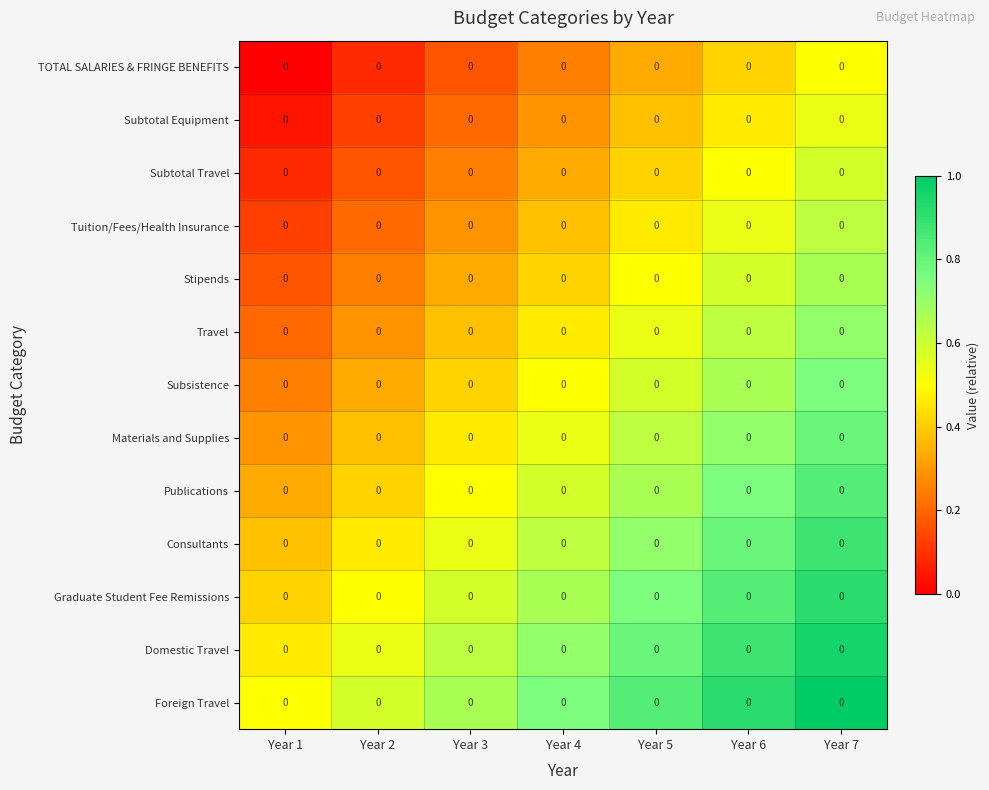

Reading left to right, list all the values displayed in this chart.

TOTAL SALARIES & FRINGE BENEFITS: Year 1=0.0	Year 2=0.0	Year 3=0.0	Year 4=0.0	Year 5=0.0	Year 6=0.0	Year 7=0.0
Subtotal Equipment: Year 1=0.0	Year 2=0.0	Year 3=0.0	Year 4=0.0	Year 5=0.0	Year 6=0.0	Year 7=0.0
Subtotal Travel: Year 1=0.0	Year 2=0.0	Year 3=0.0	Year 4=0.0	Year 5=0.0	Year 6=0.0	Year 7=0.0
Tuition/Fees/Health Insurance: Year 1=0.0	Year 2=0.0	Year 3=0.0	Year 4=0.0	Year 5=0.0	Year 6=0.0	Year 7=0.0
Stipends: Year 1=0.0	Year 2=0.0	Year 3=0.0	Year 4=0.0	Year 5=0.0	Year 6=0.0	Year 7=0.0
Travel: Year 1=0.0	Year 2=0.0	Year 3=0.0	Year 4=0.0	Year 5=0.0	Year 6=0.0	Year 7=0.0
Subsistence: Year 1=0.0	Year 2=0.0	Year 3=0.0	Year 4=0.0	Year 5=0.0	Year 6=0.0	Year 7=0.0
Materials and Supplies: Year 1=0.0	Year 2=0.0	Year 3=0.0	Year 4=0.0	Year 5=0.0	Year 6=0.0	Year 7=0.0
Publications: Year 1=0.0	Year 2=0.0	Year 3=0.0	Year 4=0.0	Year 5=0.0	Year 6=0.0	Year 7=0.0
Consultants: Year 1=0.0	Year 2=0.0	Year 3=0.0	Year 4=0.0	Year 5=0.0	Year 6=0.0	Year 7=0.0
Graduate Student Fee Remissions: Year 1=0.0	Year 2=0.0	Year 3=0.0	Year 4=0.0	Year 5=0.0	Year 6=0.0	Year 7=0.0
Domestic Travel: Year 1=0.0	Year 2=0.0	Year 3=0.0	Year 4=0.0	Year 5=0.0	Year 6=0.0	Year 7=0.0
Foreign Travel: Year 1=0.0	Year 2=0.0	Year 3=0.0	Year 4=0.0	Year 5=0.0	Year 6=0.0	Year 7=0.0